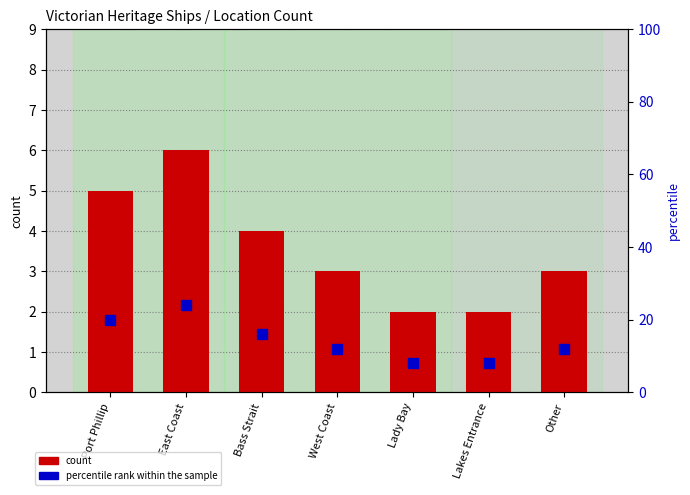

Which series contains the highest Y value?

percentile rank within the sample